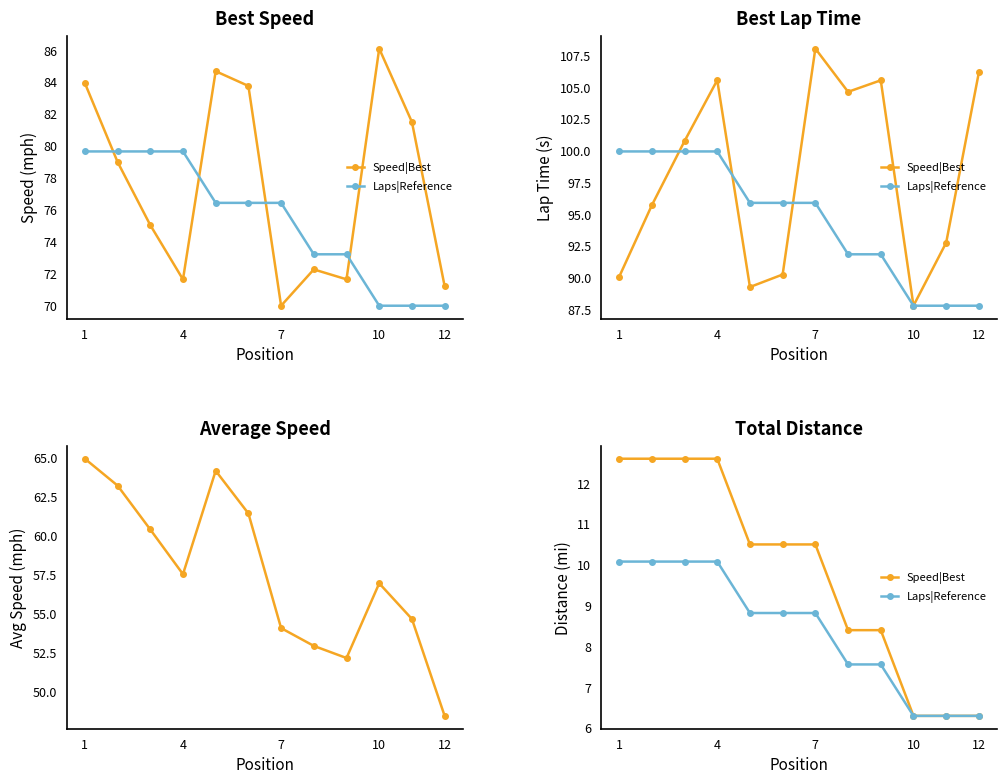

How many distinct data groups are displayed?

2